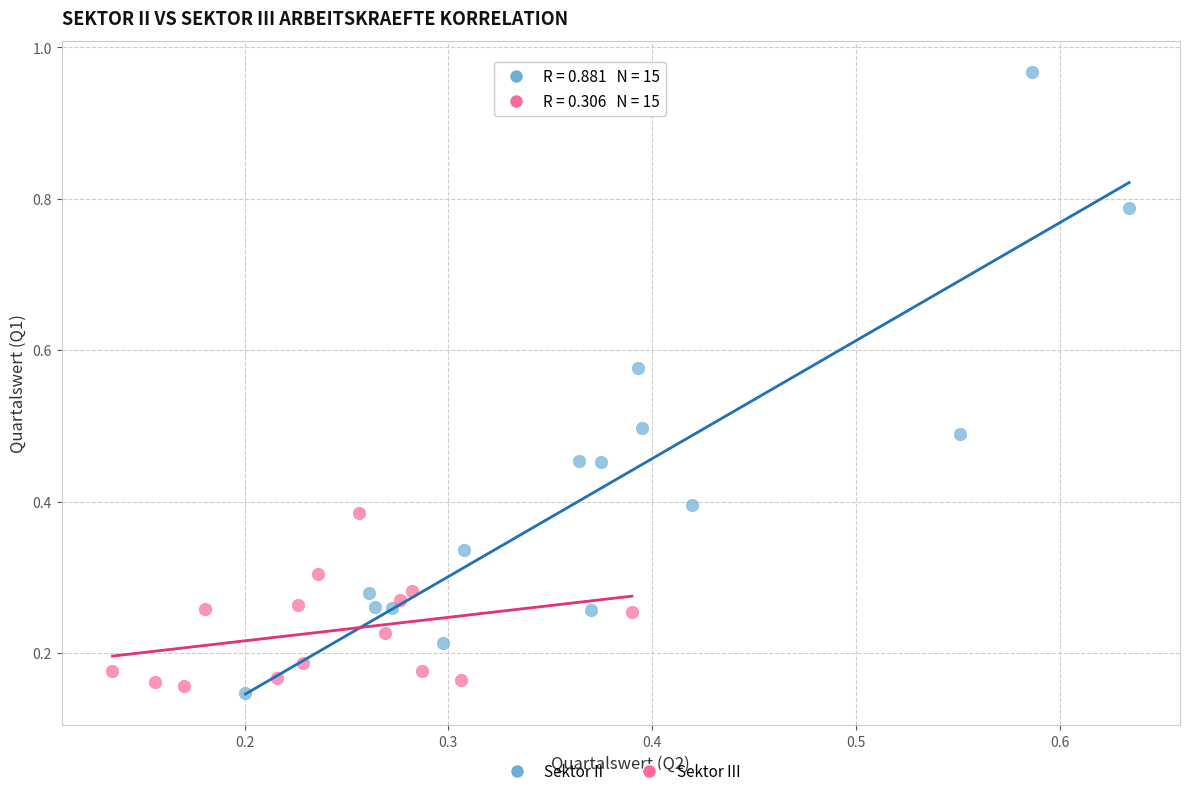

Which series has the widest spread of Y values?

Sektor II